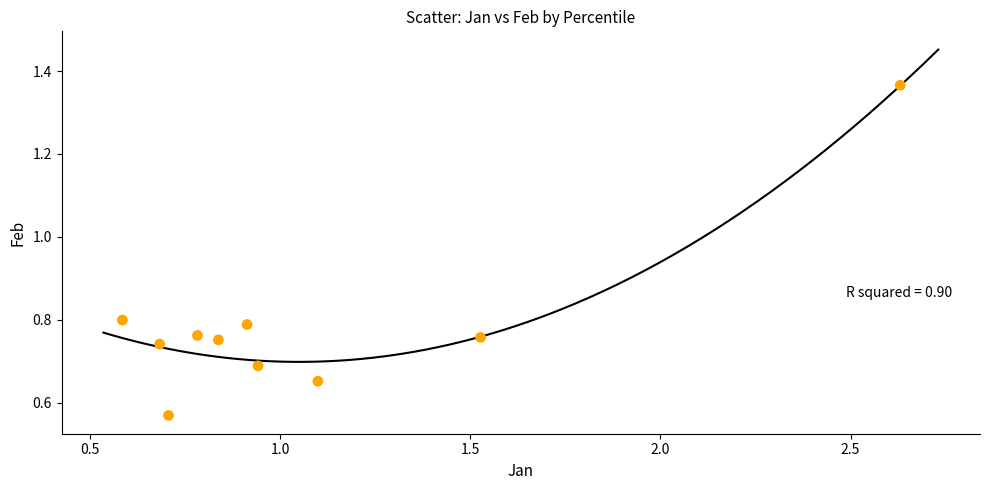

What is the range of X values (max minus min)?

2.0